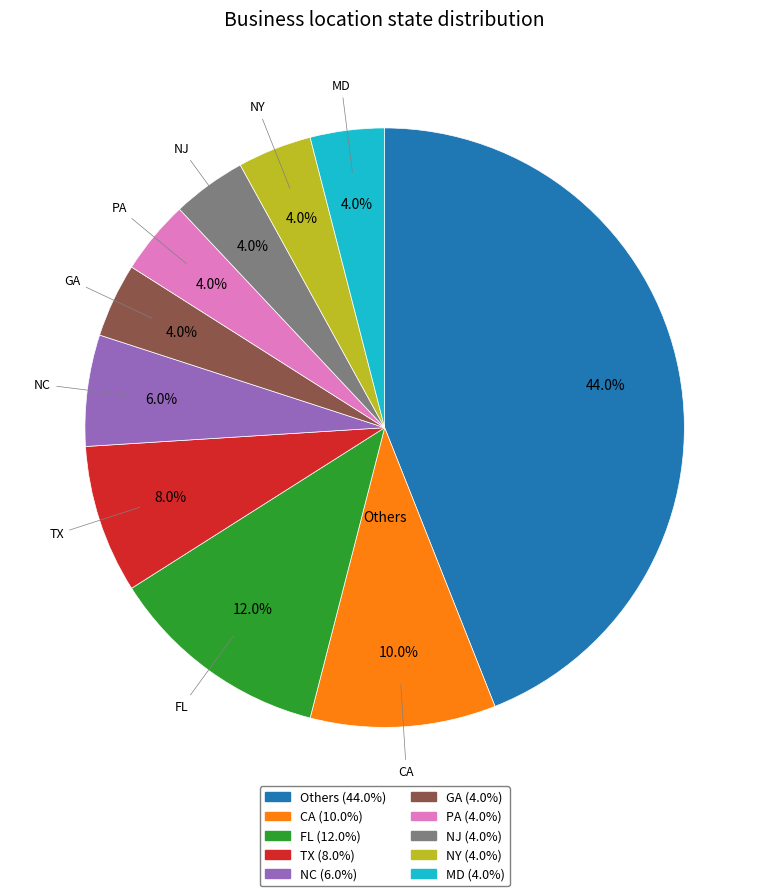

How many slices are in this pie chart?

10